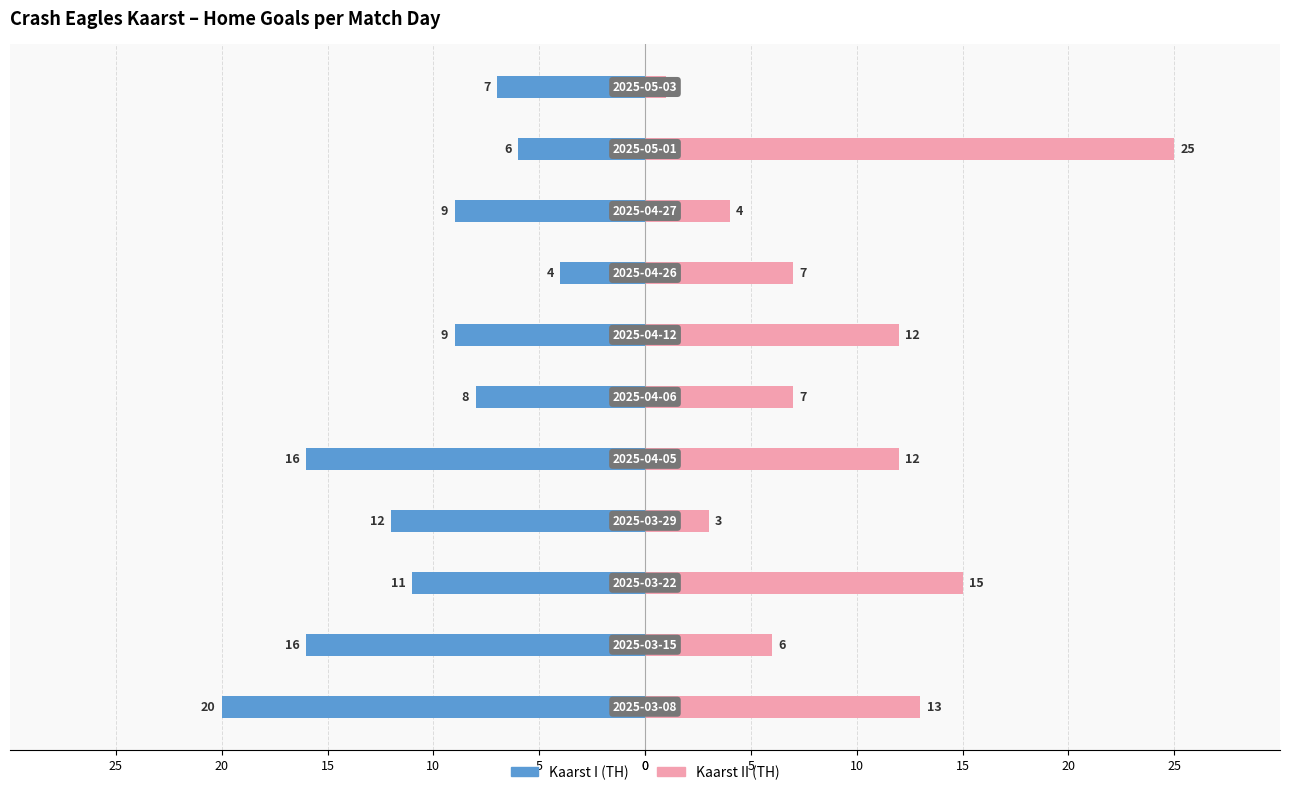

Which series changed the most between 5 and 10?

Kaarst I (TH)